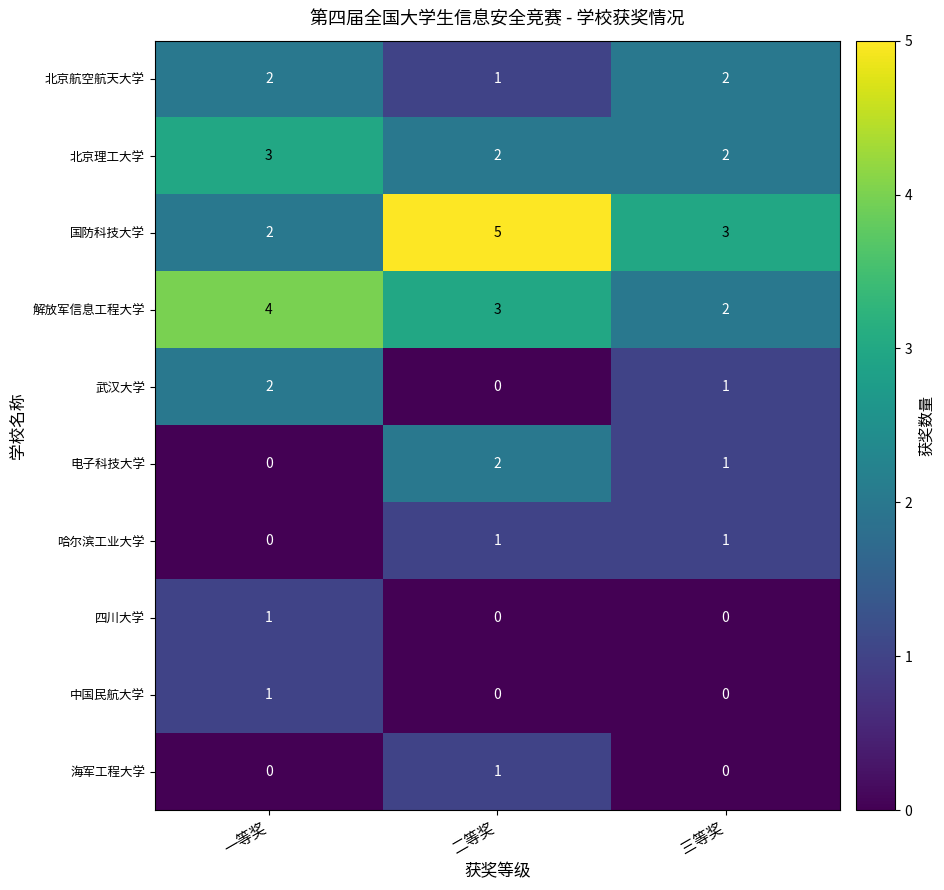

Which series has the largest range (max minus min)?

国防科技大学